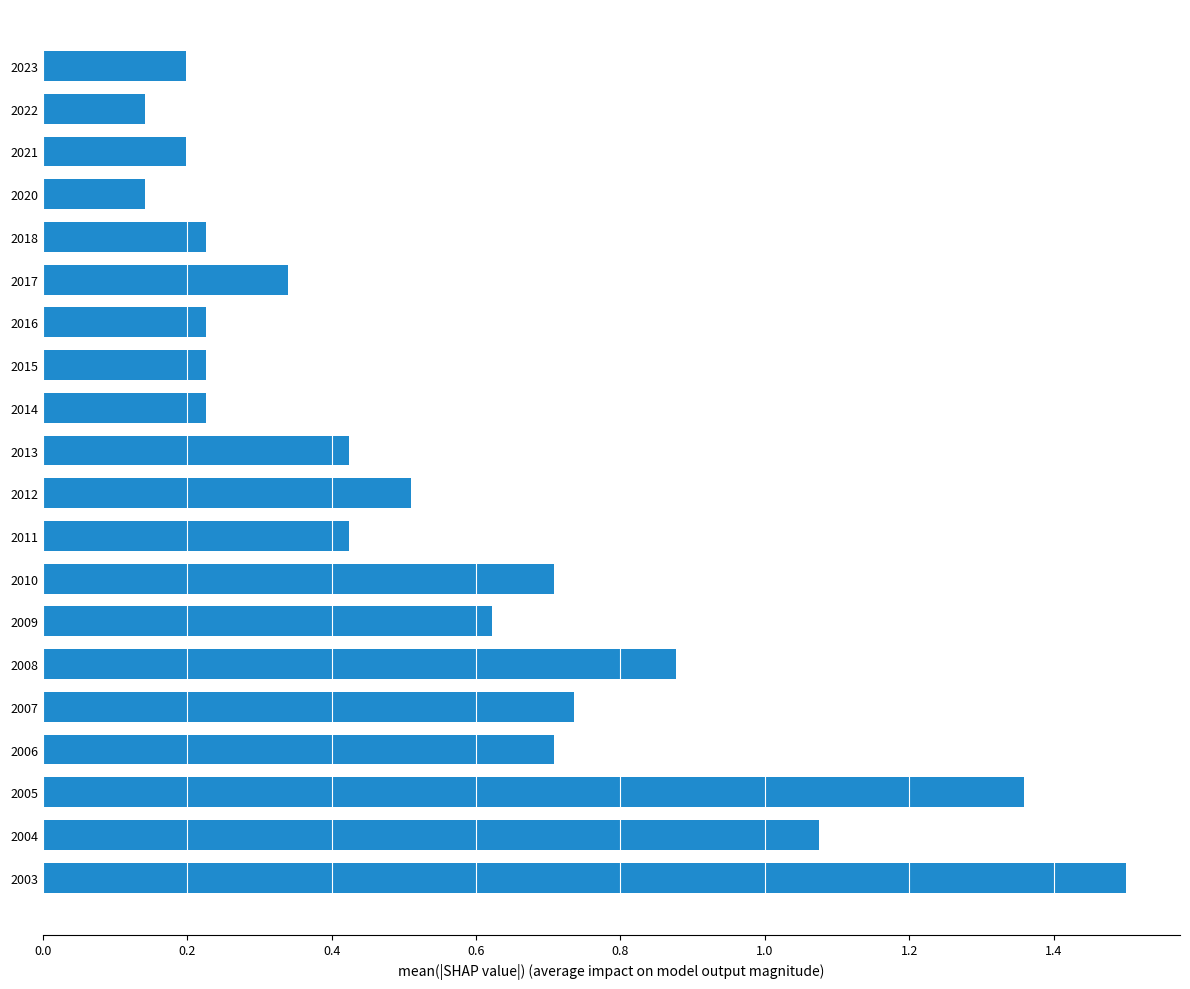

The value at 2003 is 1.5. True or false?

True